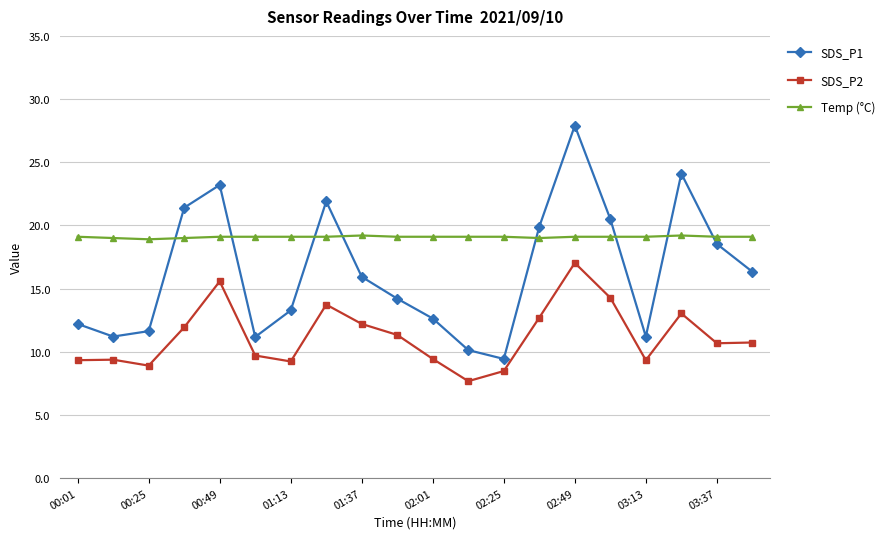

List the series in order of their overall mean, highest first.

Temp (°C), SDS_P1, SDS_P2